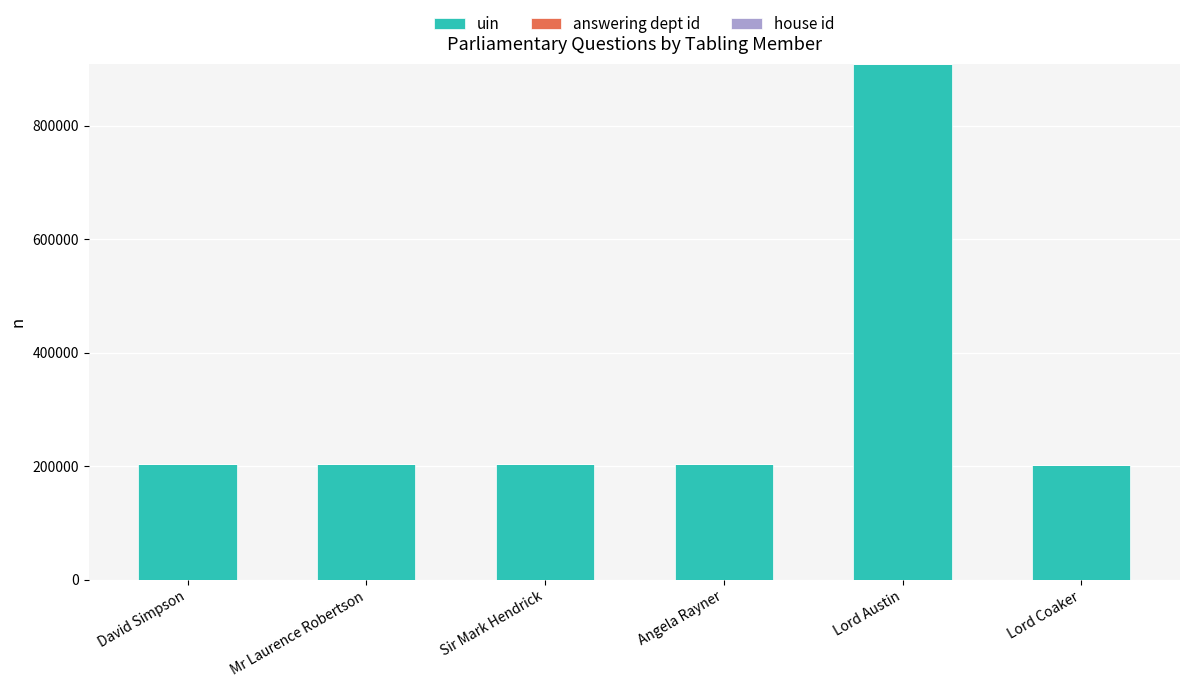

True or false: uin has a value of 291554 at Mr Laurence Robertson.

False